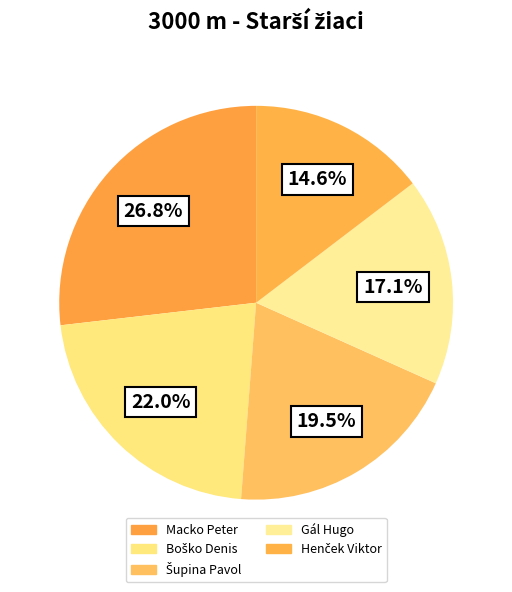

True or false: Šupina Pavol accounts for 13% of the total.

False